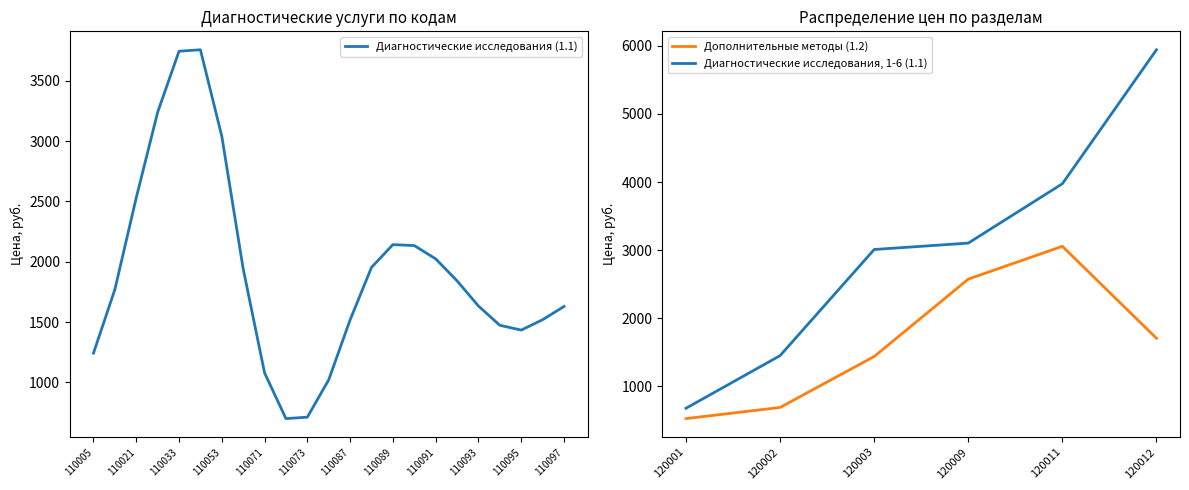

The Диагностические исследования (1.1) series shows 1629 at 110097. True or false?

True